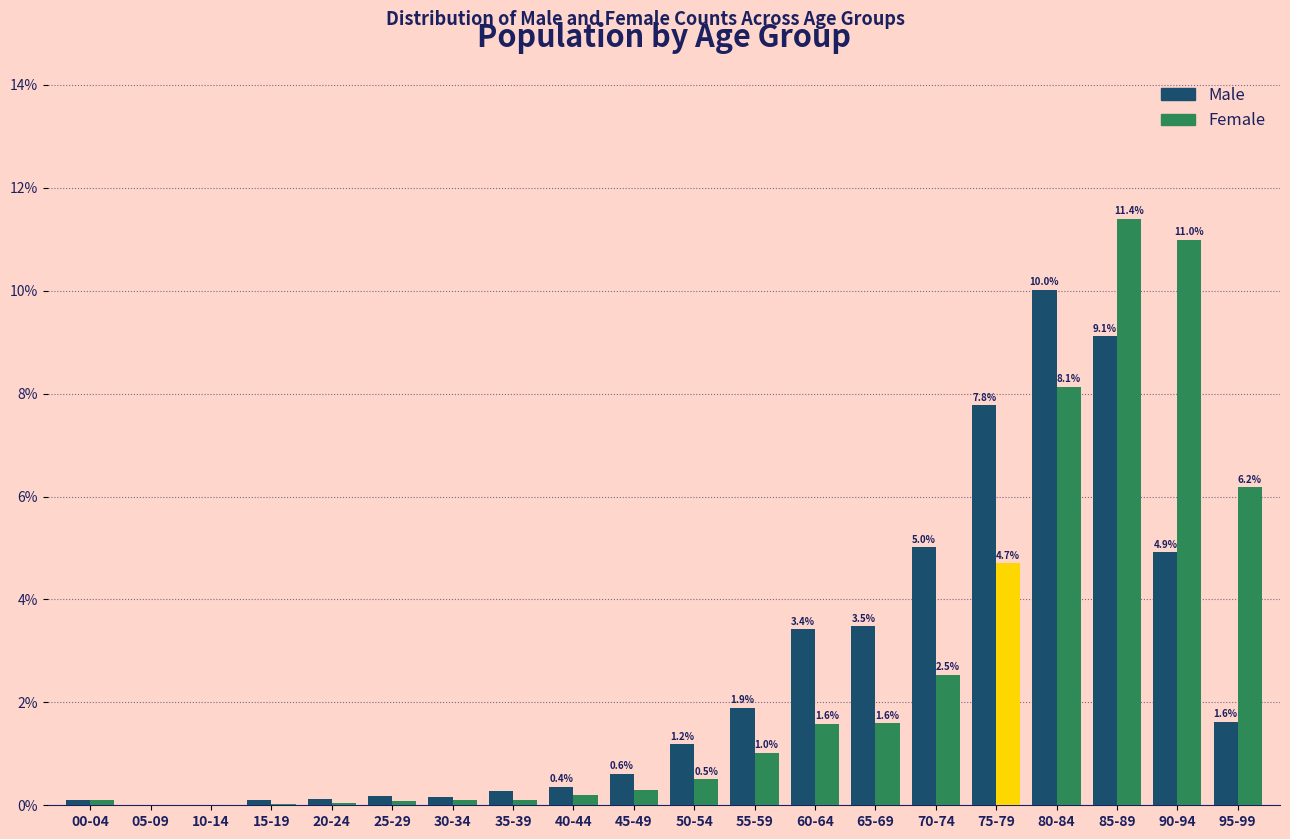

What are all the series names shown in the legend?

Male, Female